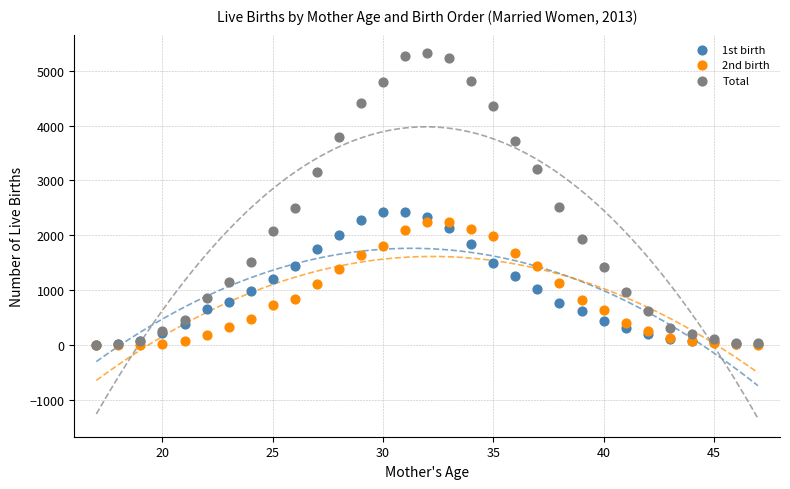

Which series contains the highest Y value?

Total